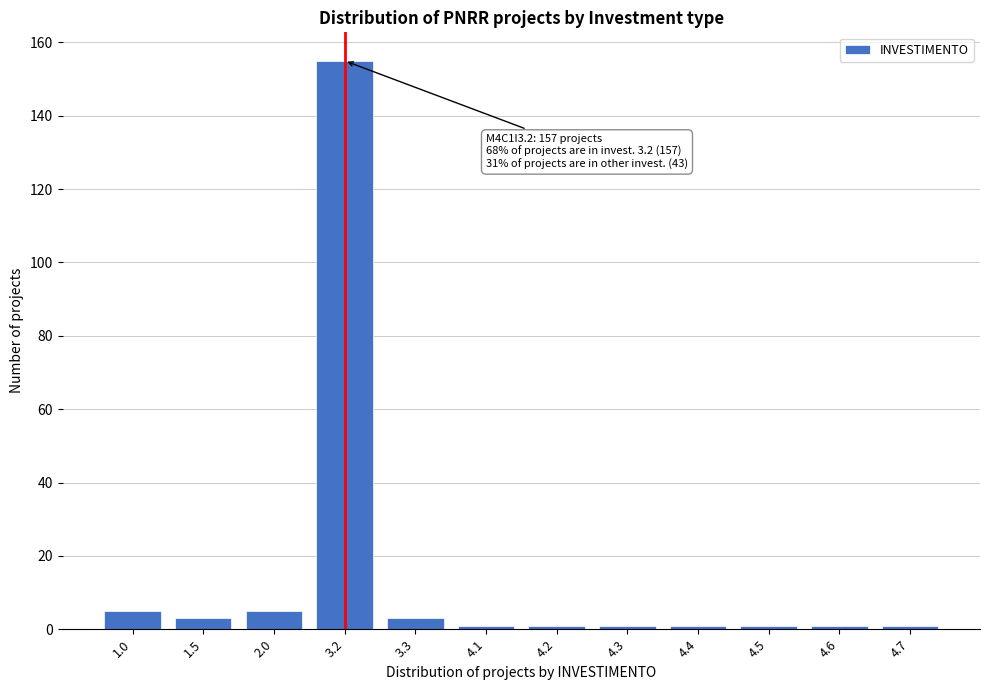

Reading left to right, extract all data points from this chart.

5	3	5	155	3	1	1	1	1	1	1	1